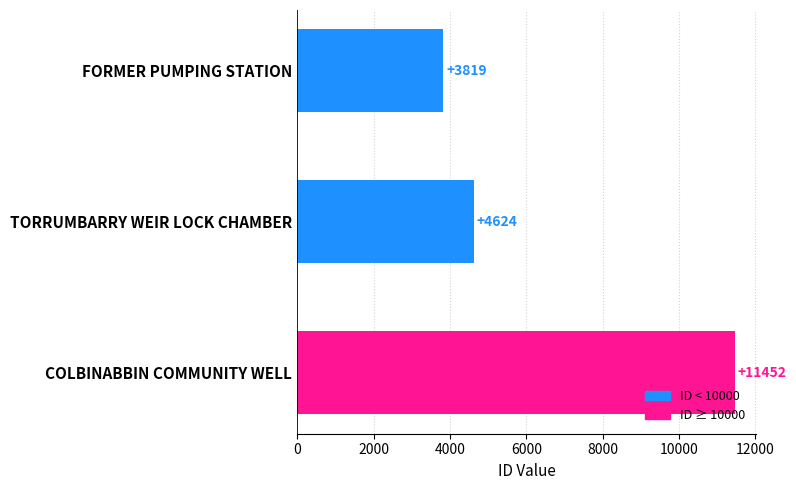

Where is the data nearest to the value 7635?

TORRUMBARRY WEIR LOCK CHAMBER